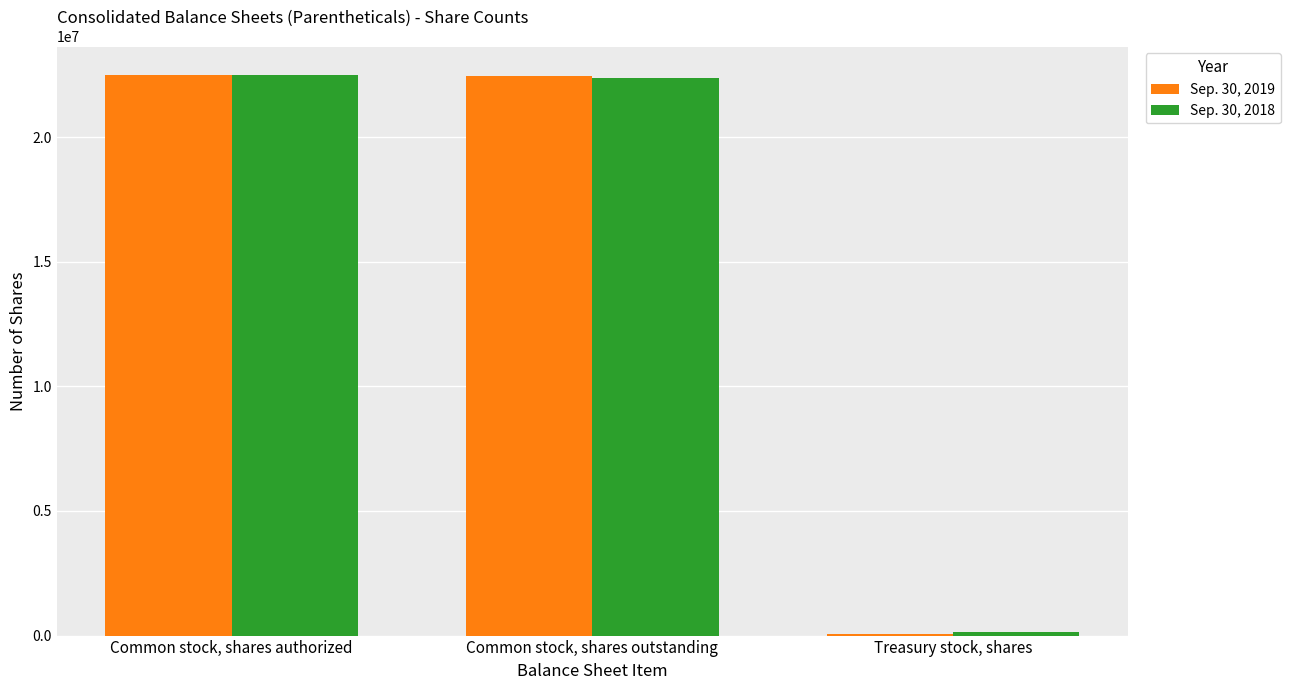

What is the average value of the Sep. 30, 2018 series?

15006853